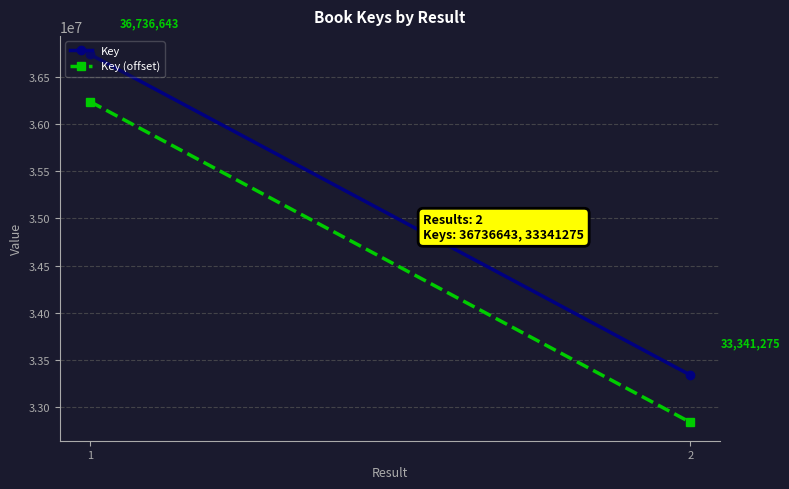

Rank the series by their maximum value, from highest to lowest.

Key, Key (offset)